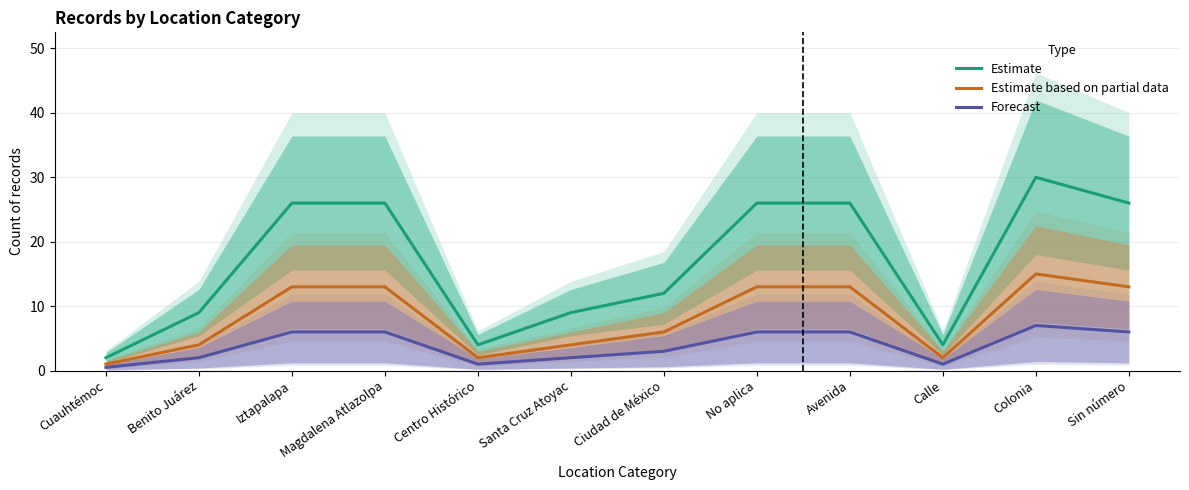

What is the spread (max minus min) of values at Santa Cruz Atoyac?

7.0